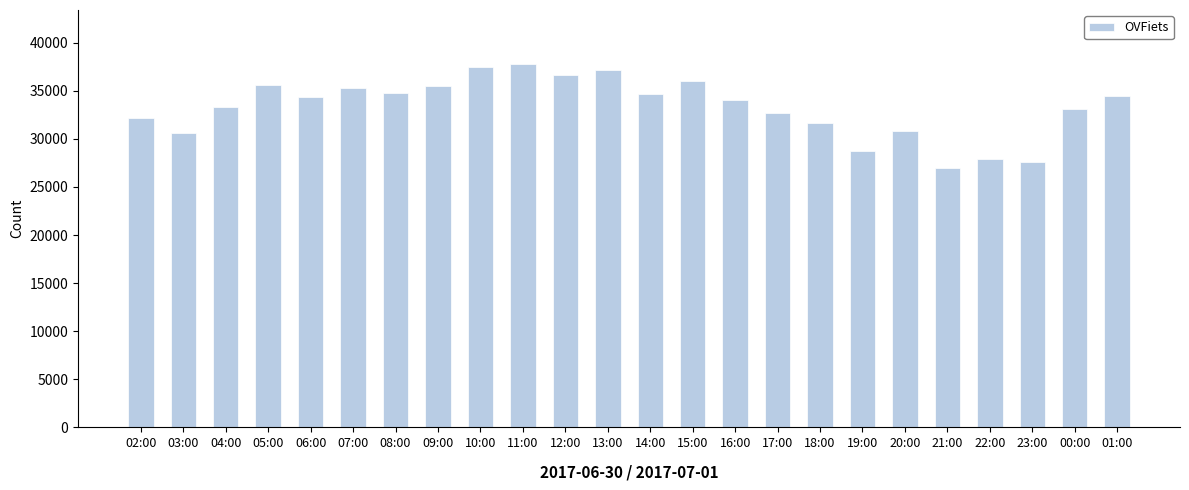

The chart shows a value of 30602 at 03:00. True or false?

True